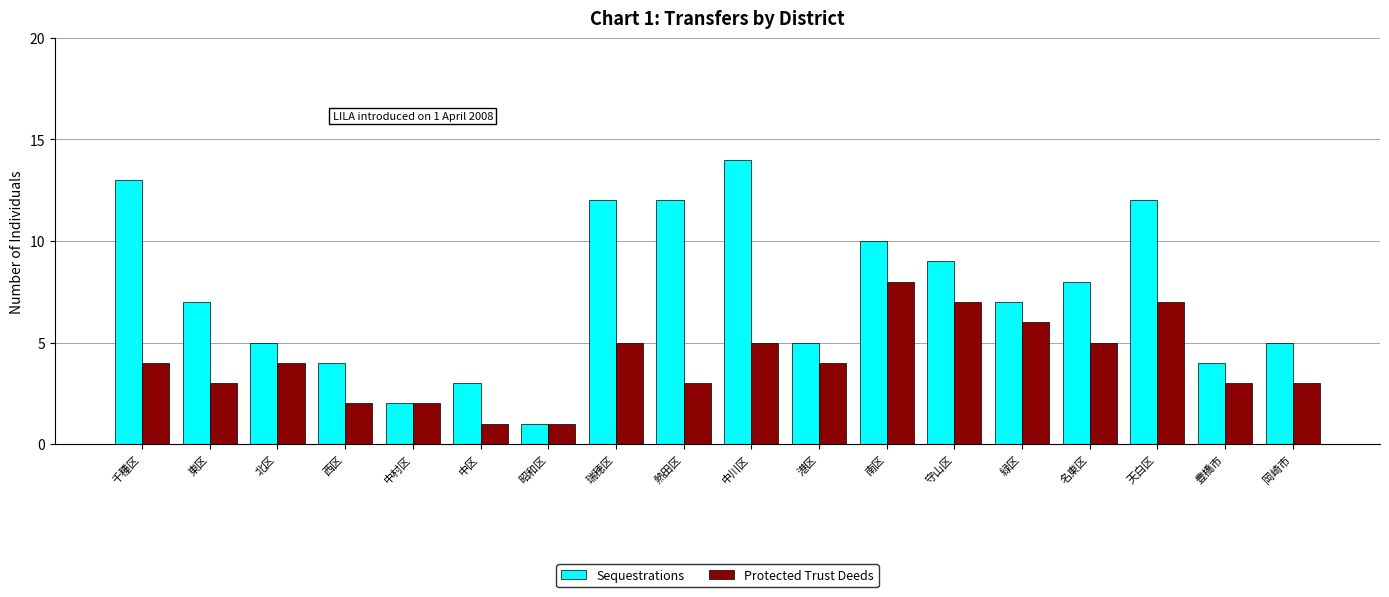

What is the sum of all Sequestrations values?

133